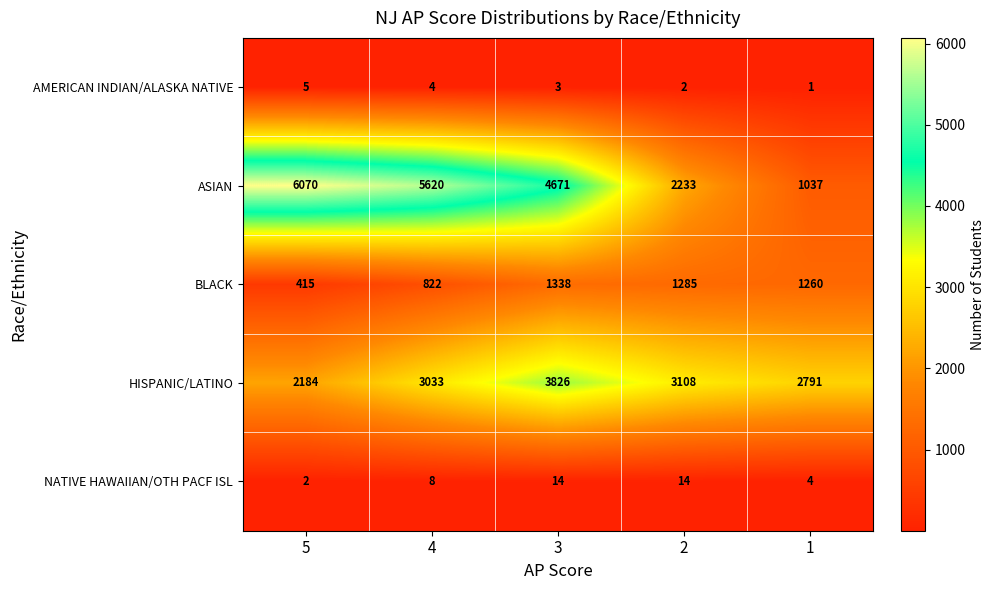

At how many categories does at least one series exceed 5207?

2